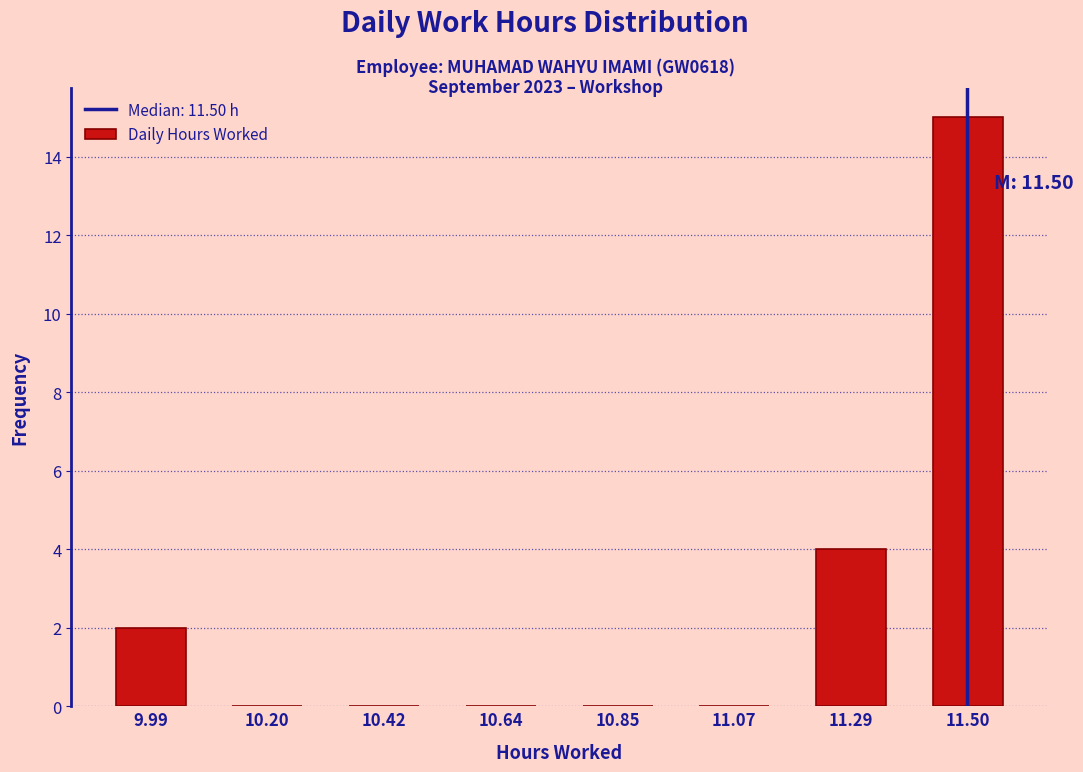

Over which range of the x-axis is the bar tallest?

11.40 to 11.60